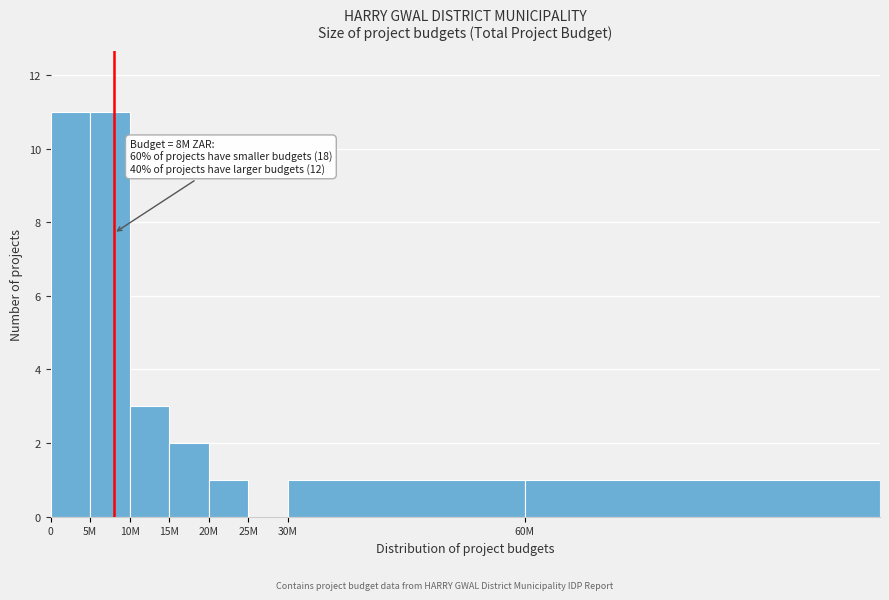

Reading left to right, list all the values displayed in this chart.

0=11	5M=11	10M=3	15M=2	20M=1	25M=0	30M=1	60M=1